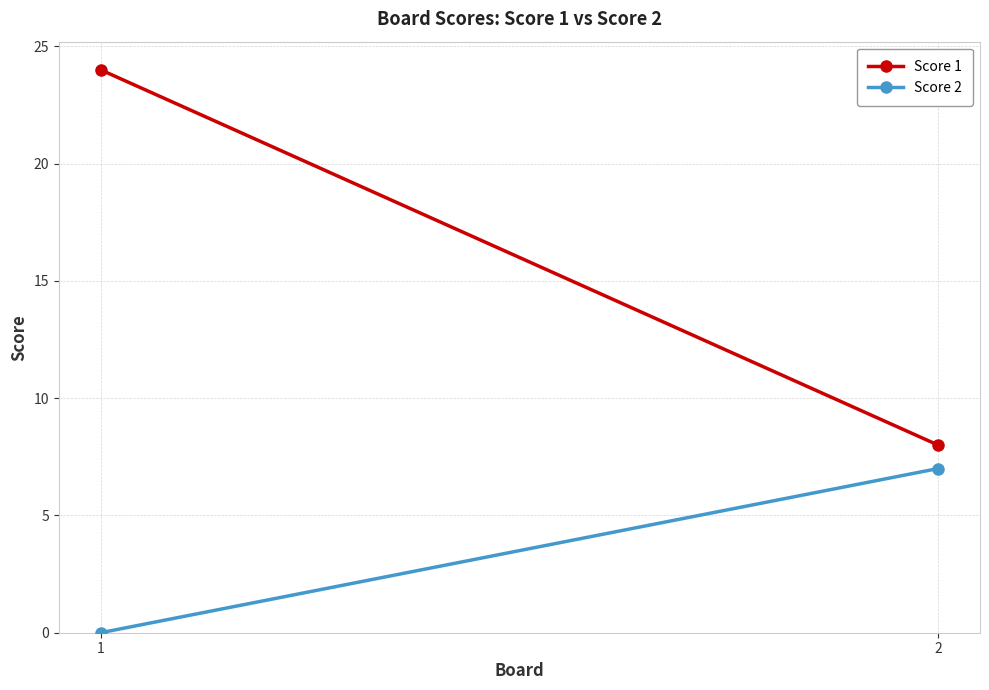

At 1, list the series in order from smallest to largest.

Score 2, Score 1